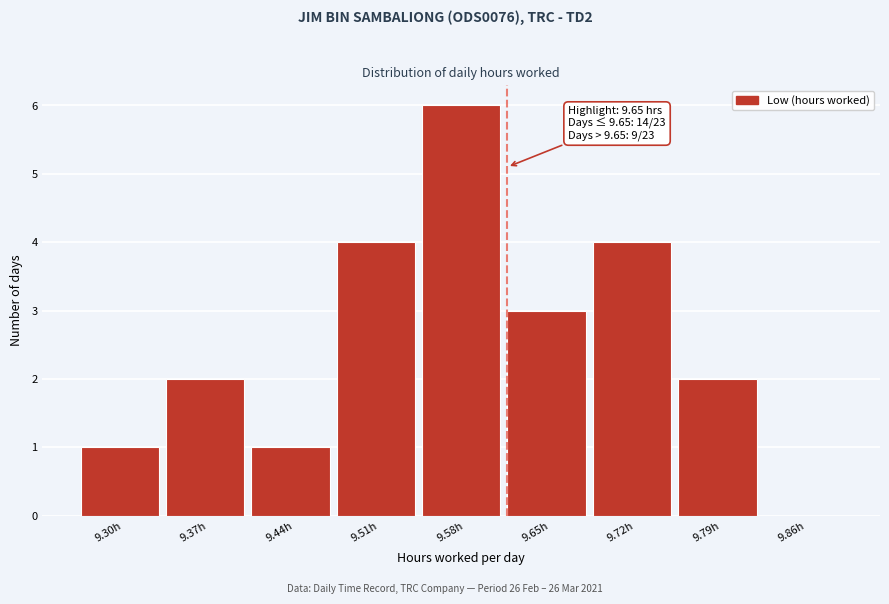

Reading left to right, extract all data points from this chart.

9.30h=1	9.37h=2	9.44h=1	9.51h=4	9.58h=6	9.65h=3	9.72h=4	9.79h=2	9.86h=0